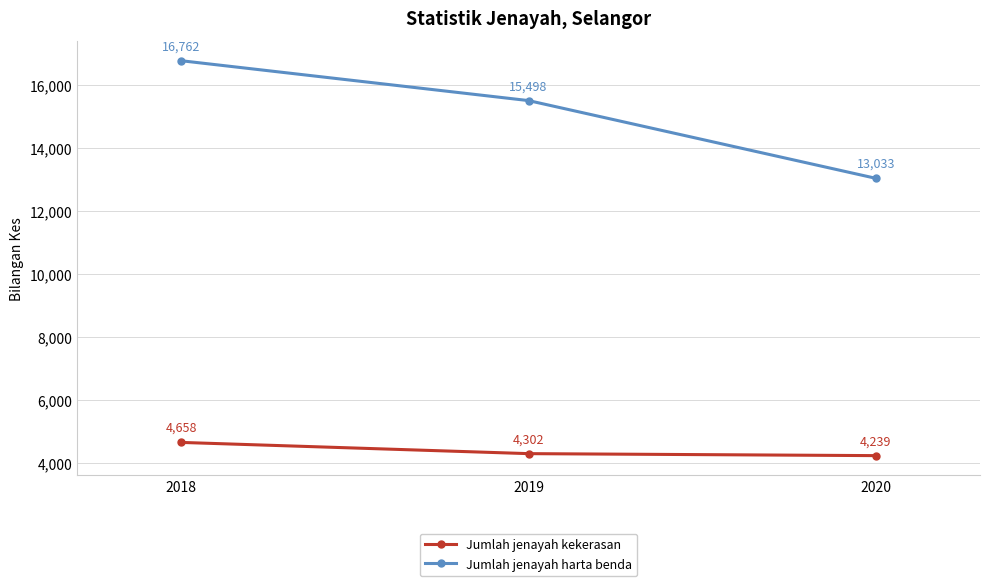

What value does the Jumlah jenayah harta benda series have at 2019, to the nearest 100?

15500